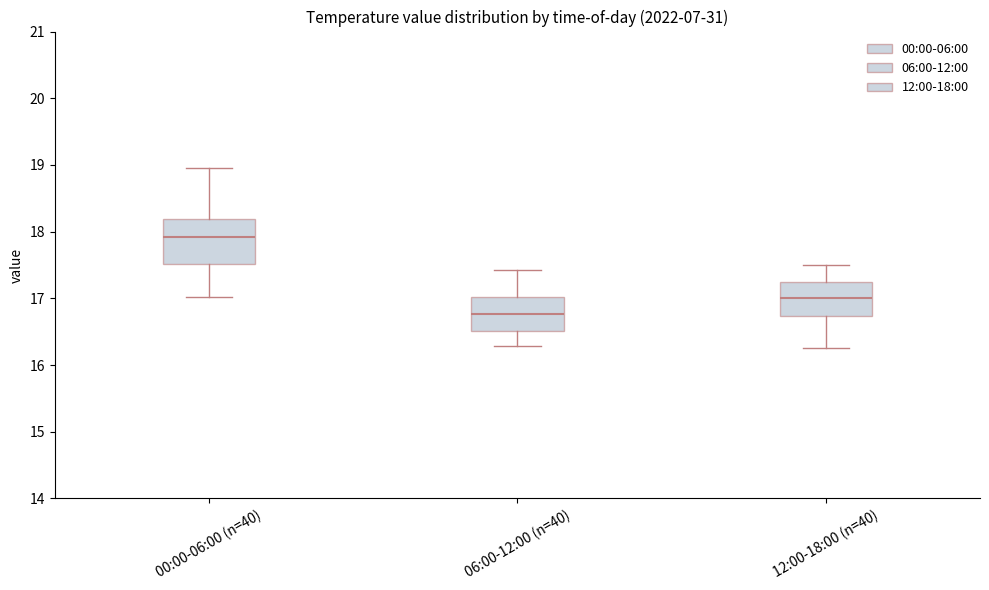

Reading left to right, transcribe this box plot: for each box, give where its median line is, the range the box spans, and where its two whiskers end, as read against the y-axis. The values are not printed on the chart, so give them approximately, as read against the axis.

00:00-06:00 (n=40): median 17.9, box 17.5 to 18.2, whiskers 17.0 to 19.0
06:00-12:00 (n=40): median 16.8, box 16.5 to 17.0, whiskers 16.3 to 17.4
12:00-18:00 (n=40): median 17.0, box 16.7 to 17.3, whiskers 16.3 to 17.5